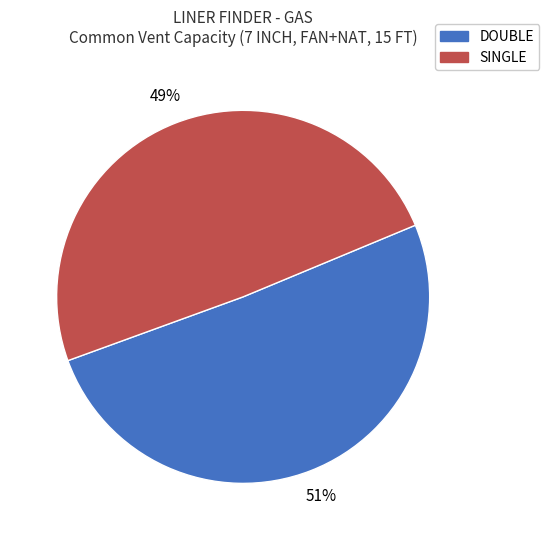

To the nearest percent, what is the average slice percentage?

50%